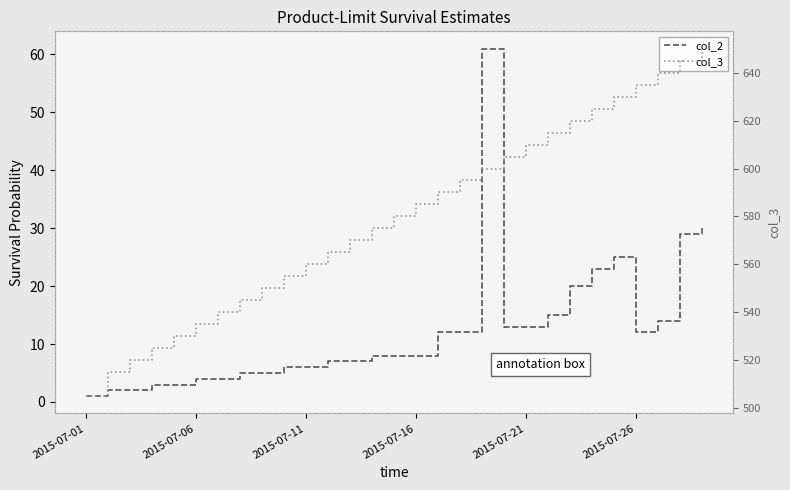

The col_2 series shows 5 at 21. True or false?

False